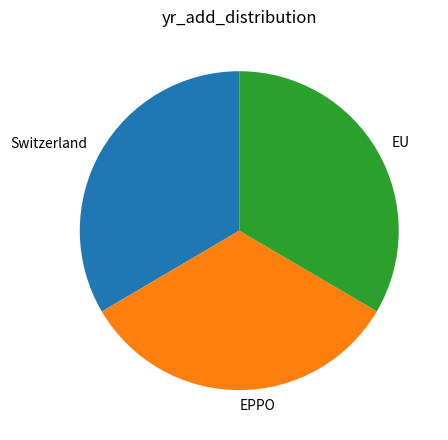

Does any single category account for the majority?

No